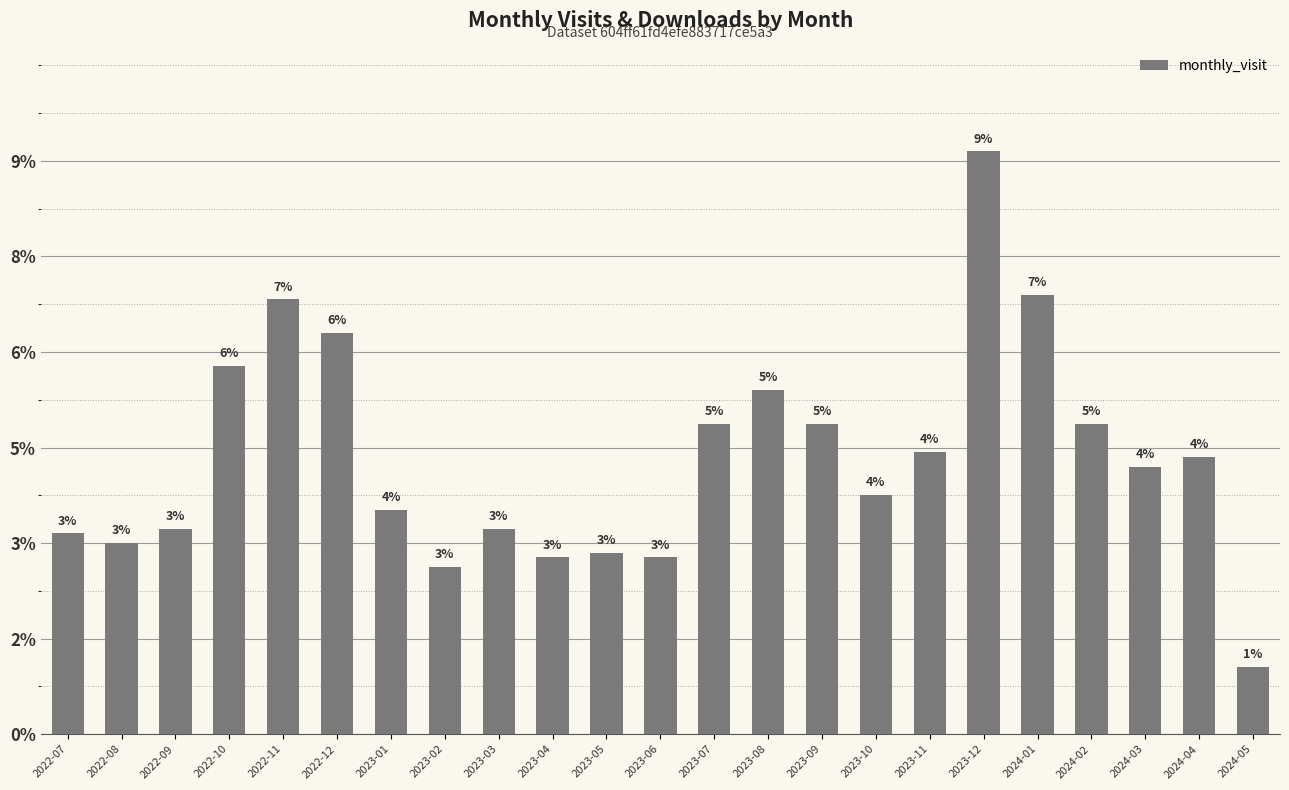

At which label is the value closest to 68?

2023-07